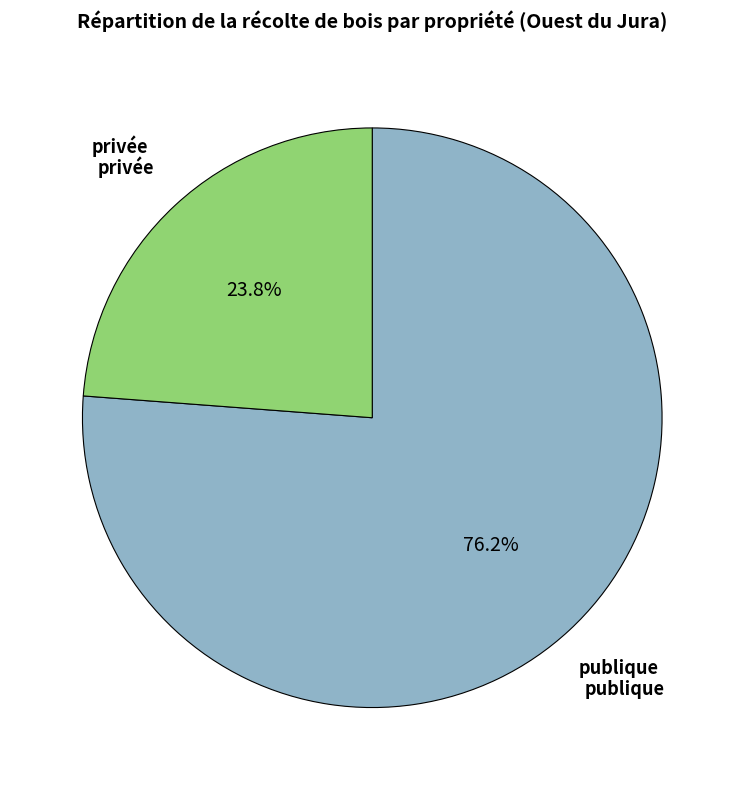

Is there a majority slice in this chart?

Yes